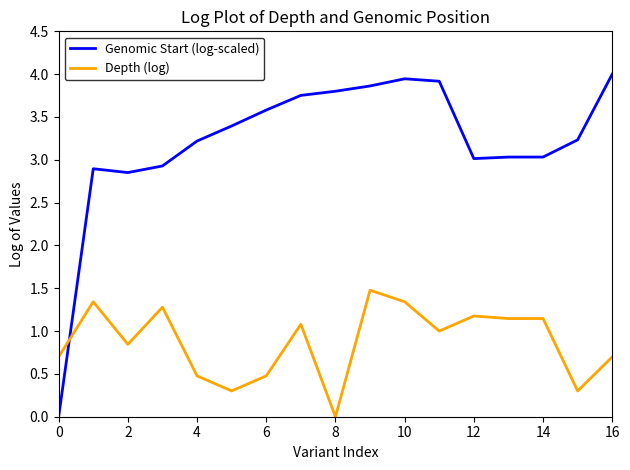

Which series has the largest total across all categories?

Genomic Start (log-scaled)